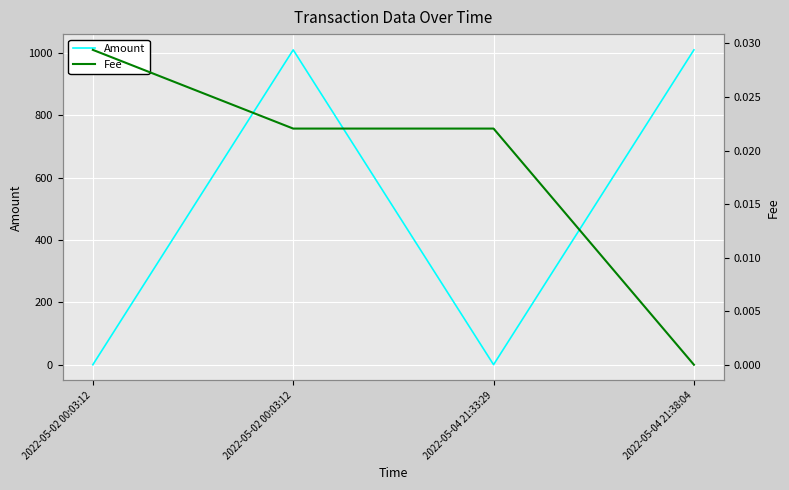

What is the label of the 1st point from the left?

2022-05-02 00:03:12